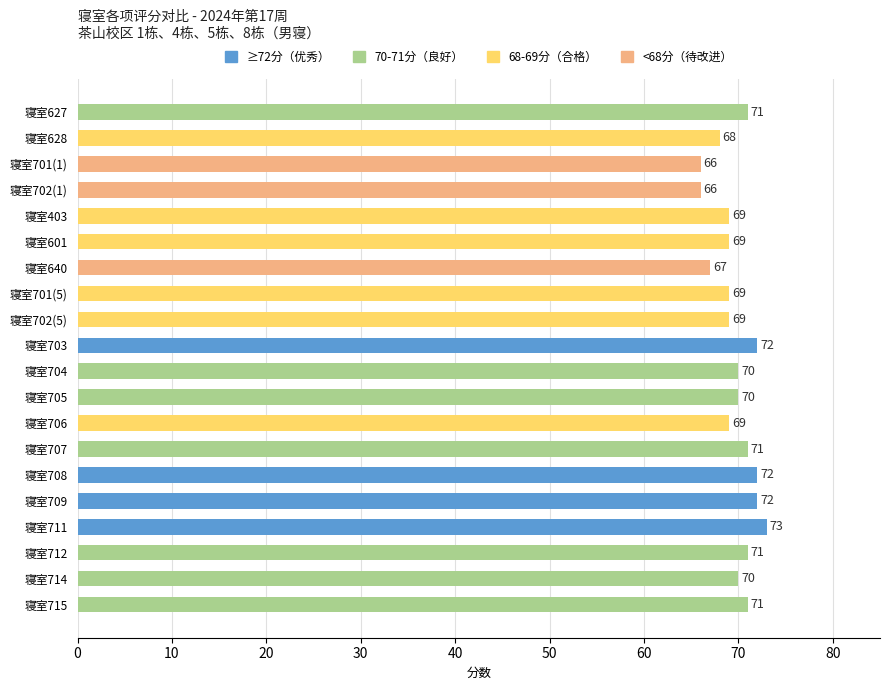

Count the values in the range 69 to 71.

12